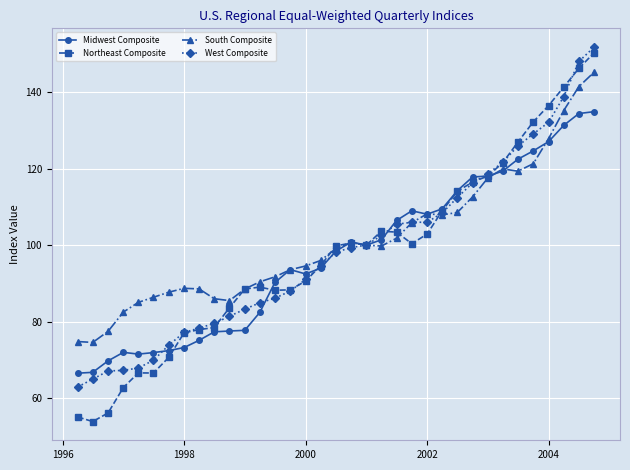

Which series has the largest range (max minus min)?

Northeast Composite